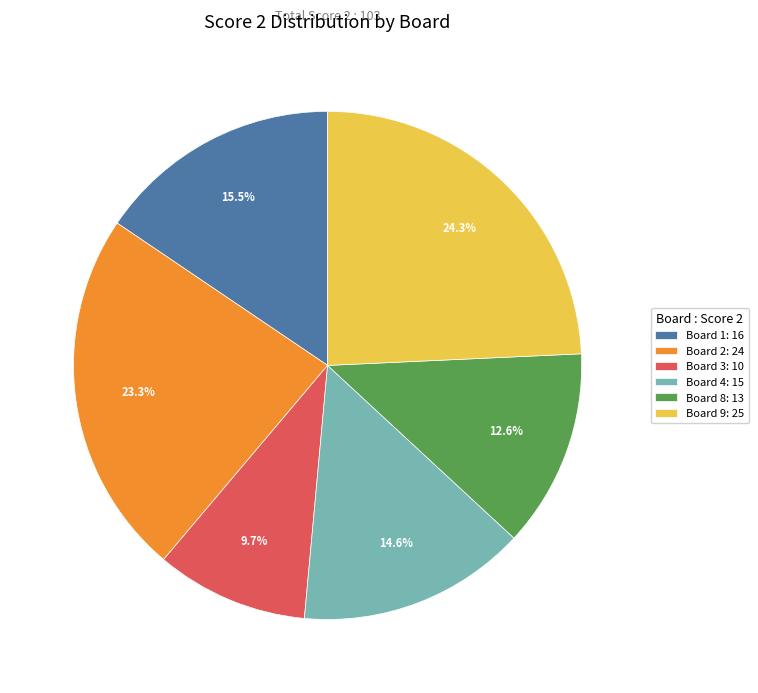

Count the number of slices in the pie.

6